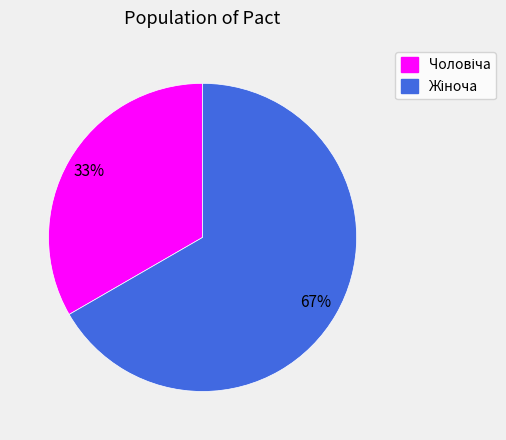

To the nearest percent, what is the average slice percentage?

50%